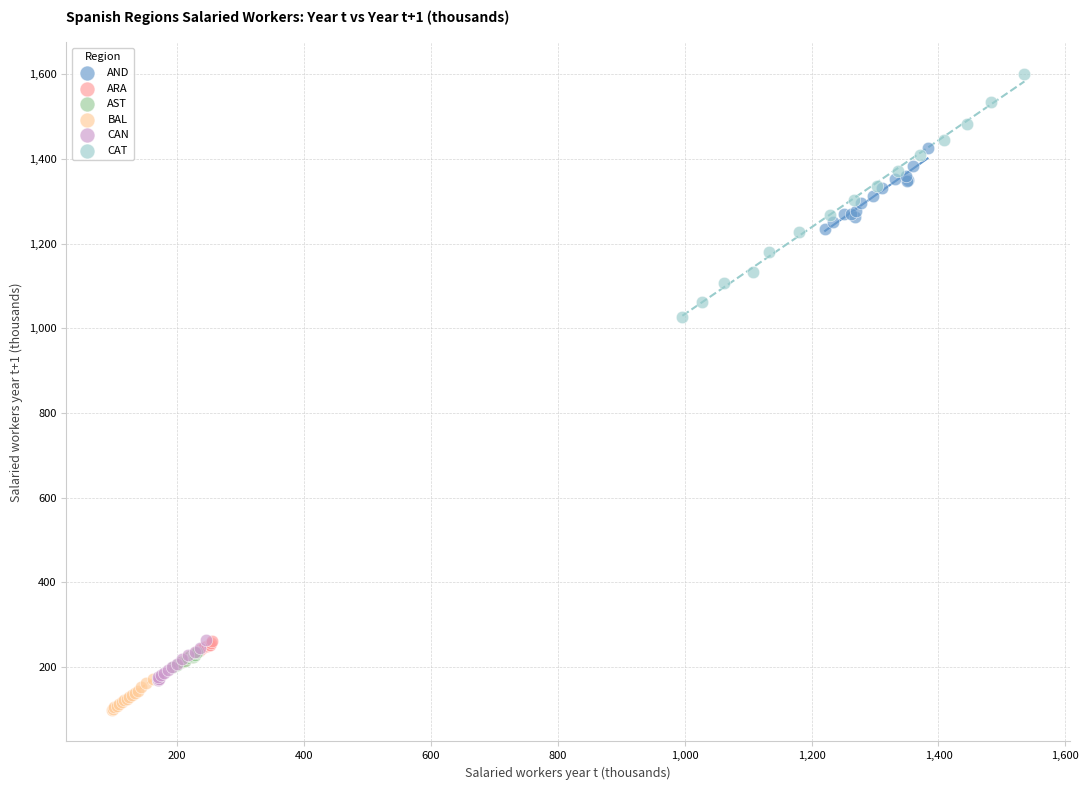

Which series reaches the maximum Y coordinate?

CAT